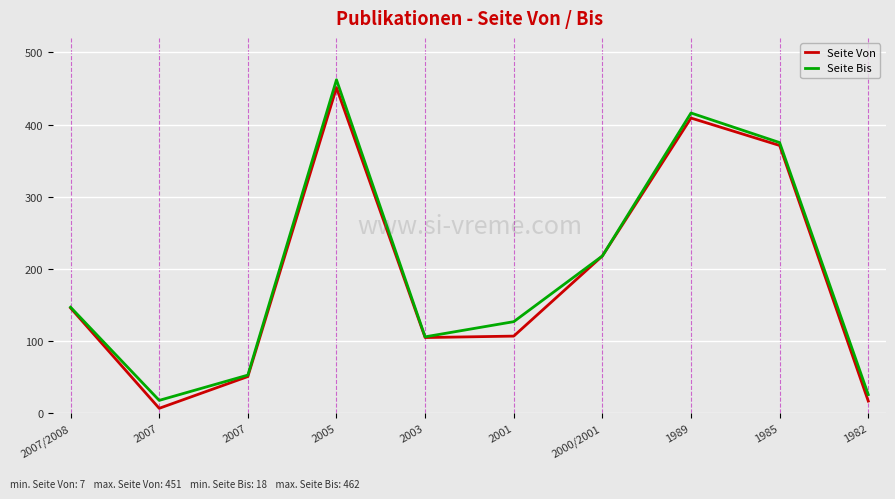

In Seite Von, how many points are higher than both neighbors (excluding endpoints)?

2